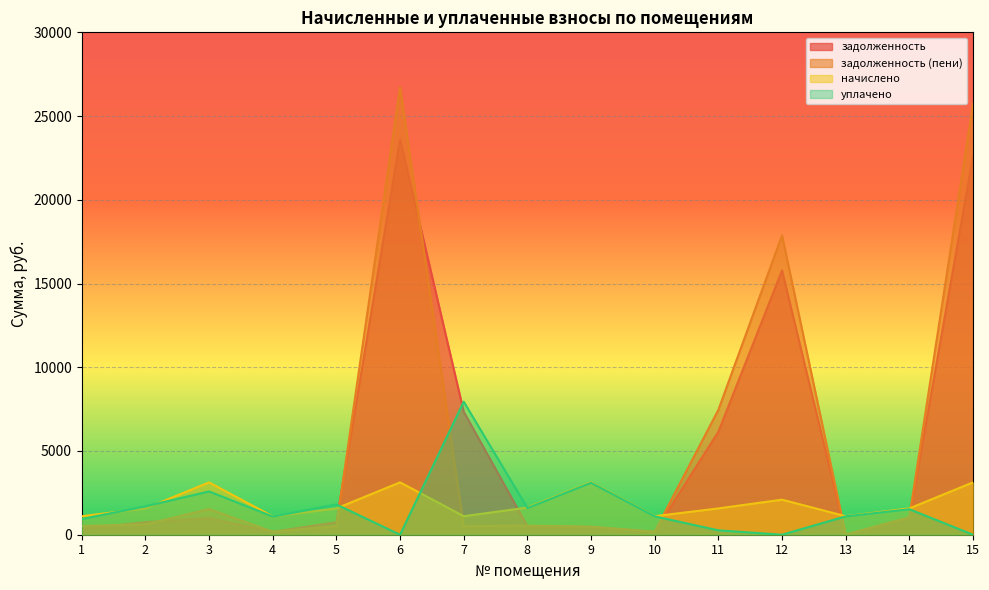

What is the value of the задолженность (пени) point at the 12th from the left?

17875.5